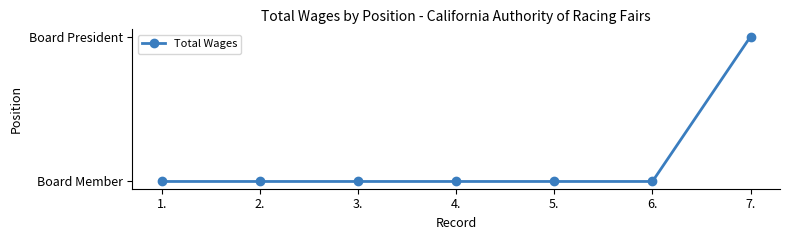

Is this an area chart (filled region under the line)?

No